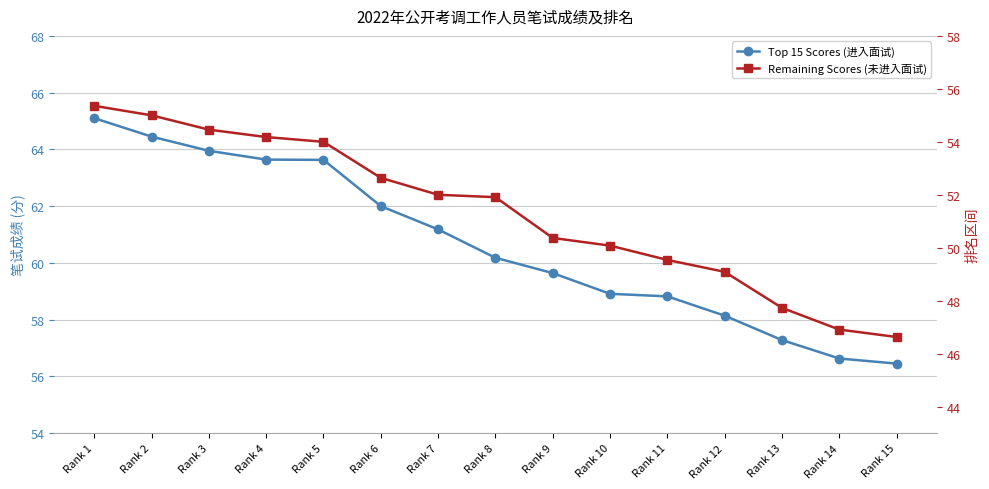

What is the difference between the Top 15 Scores (进入面试) values at Rank 14 and Rank 6?

5.4